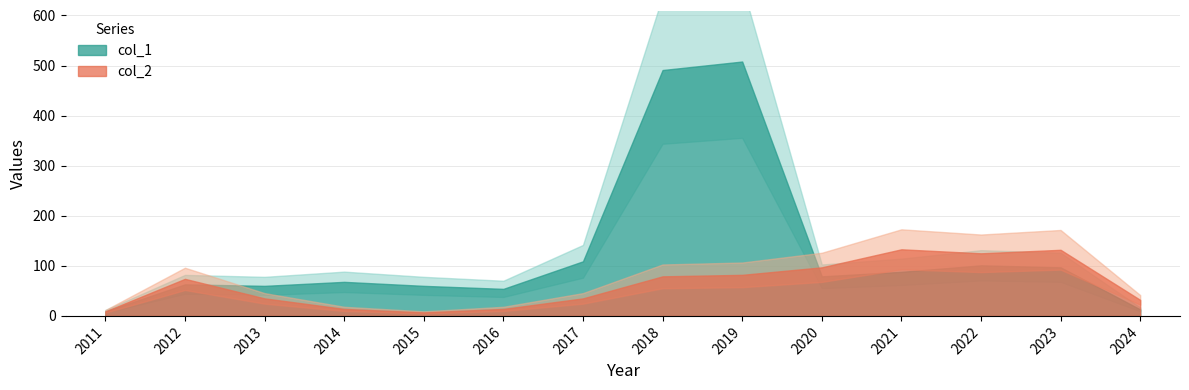

In col_1, how many points are higher than both neighbors (excluding endpoints)?

4